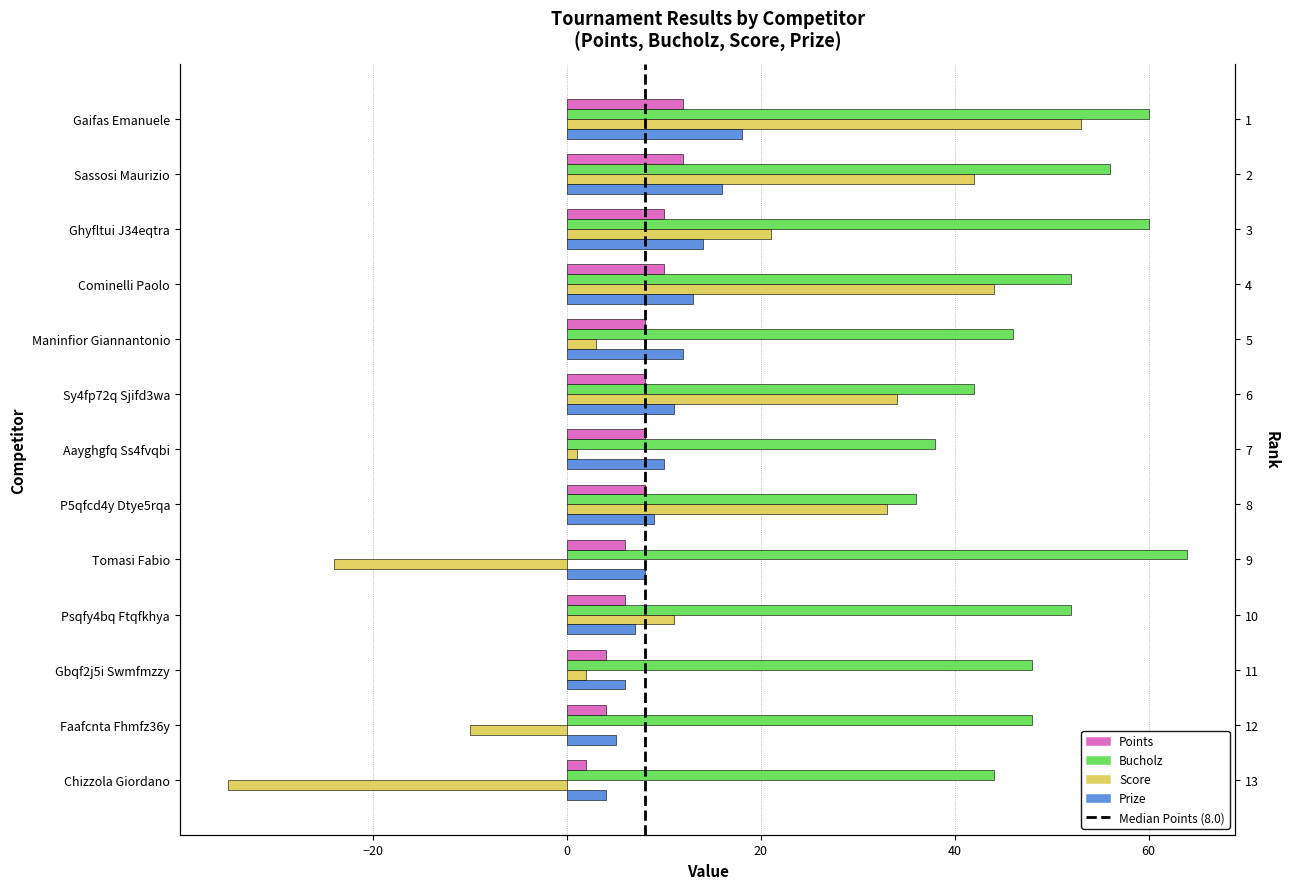

What is the greatest value displayed?

64